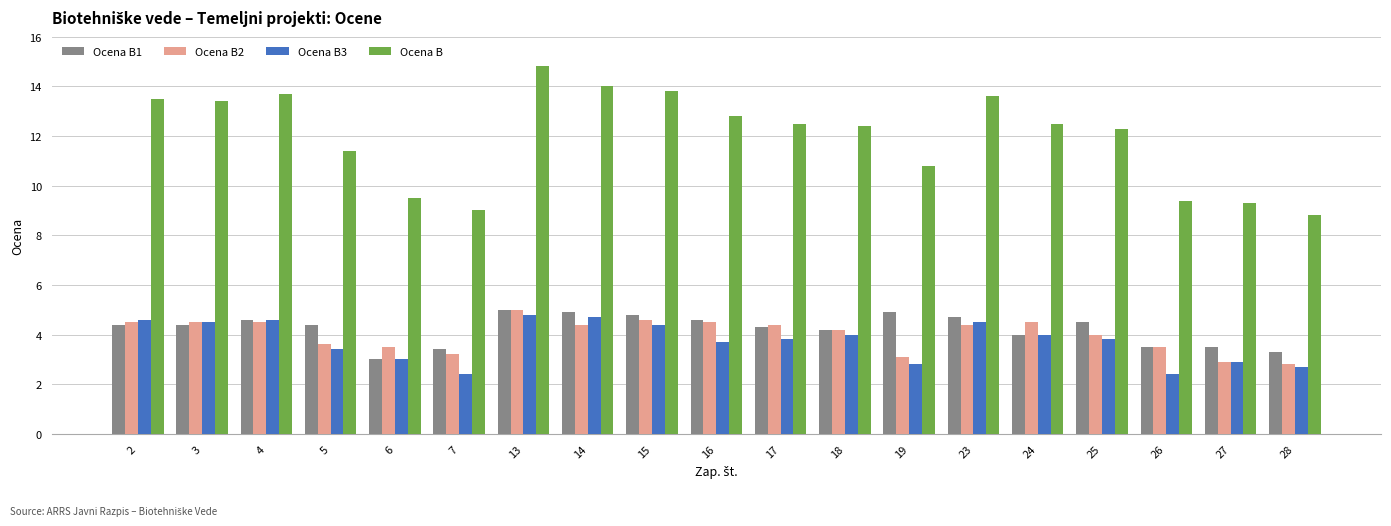

Read the Ocena B2 value at 2.

4.5